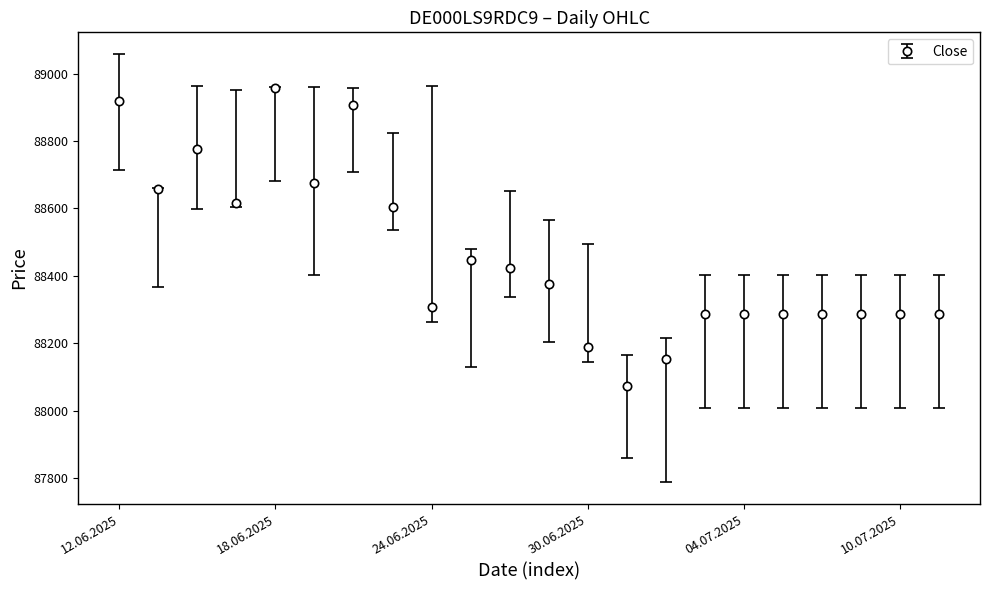

What is the value of the 2nd point from the left?

88659